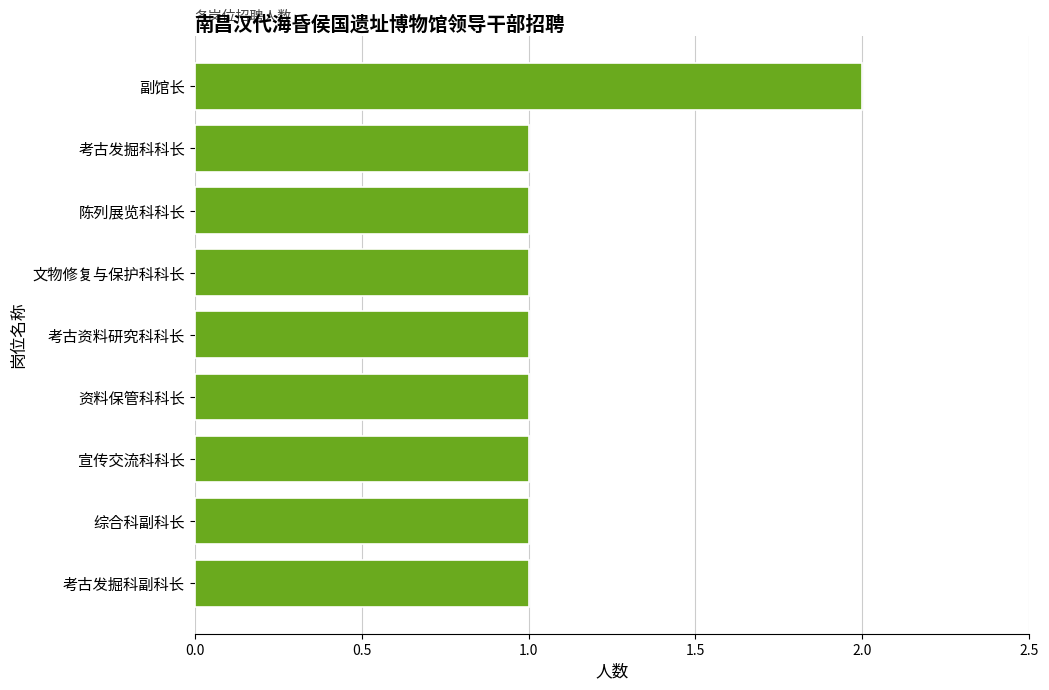

True or false: the data shows 2 at 副馆长.

True